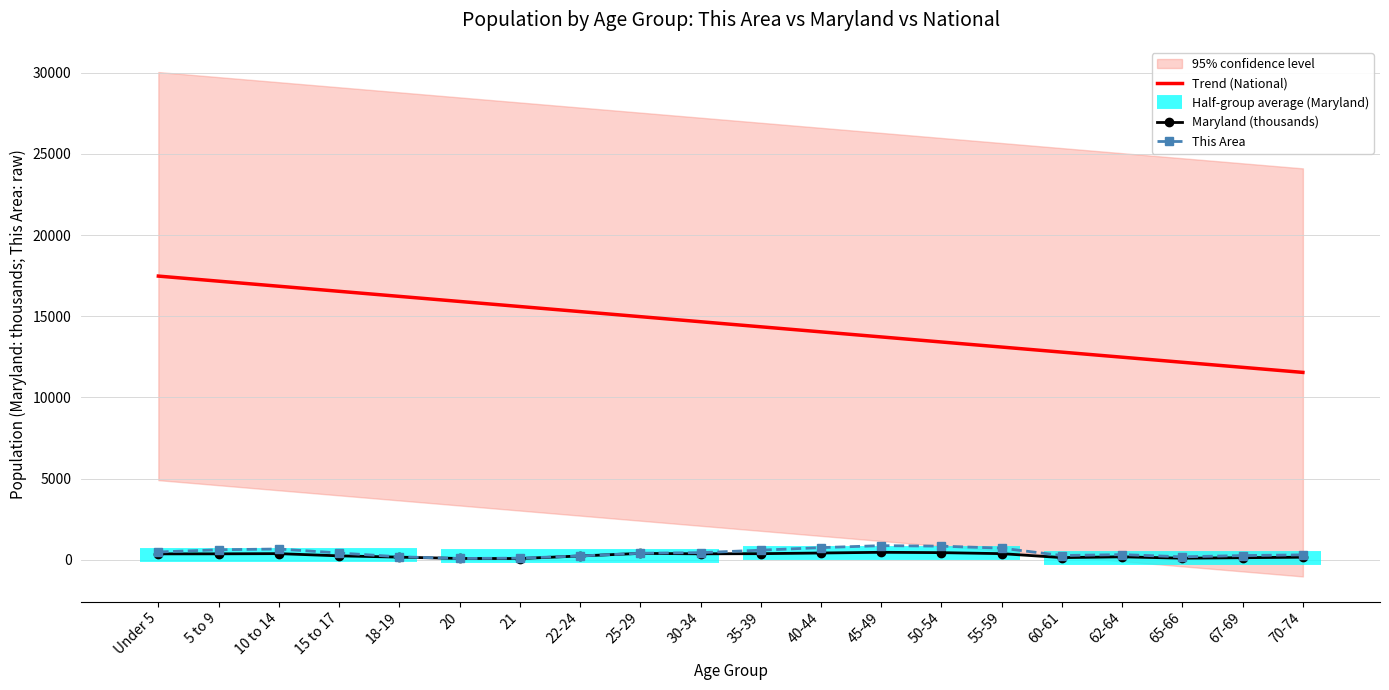

True or false: This Area has more than 0 points higher than both neighbors.

True